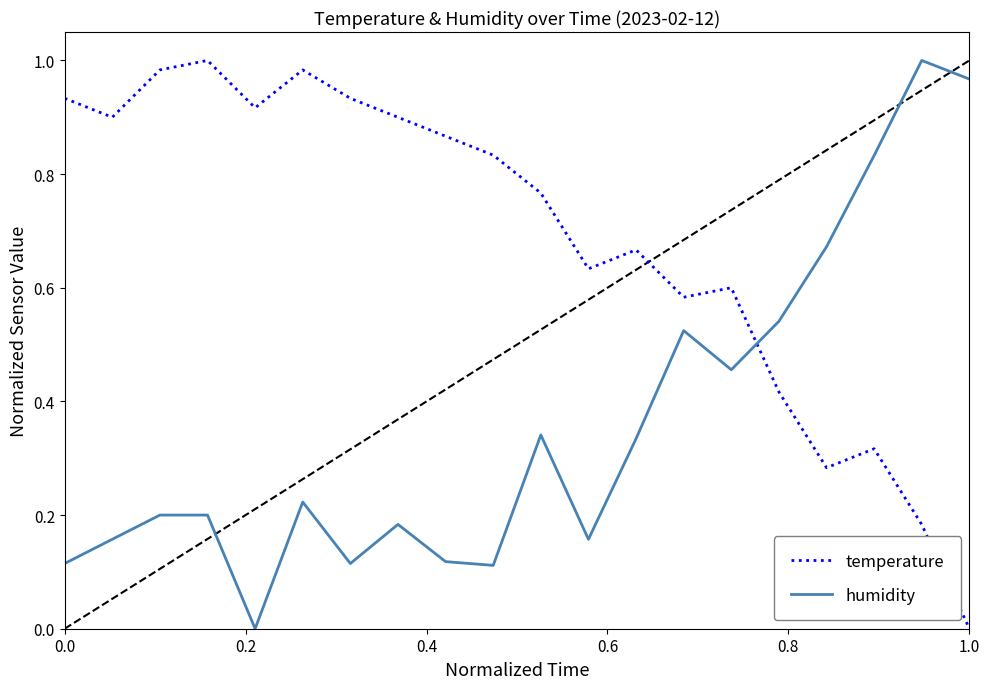

Count the number of categories in the chart.

20